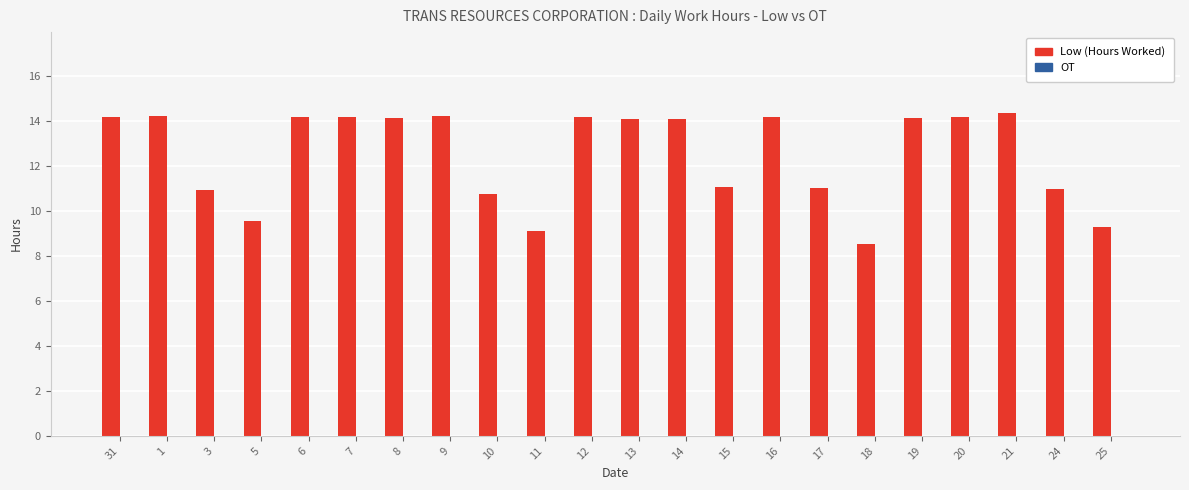

What is the average value?

12.5